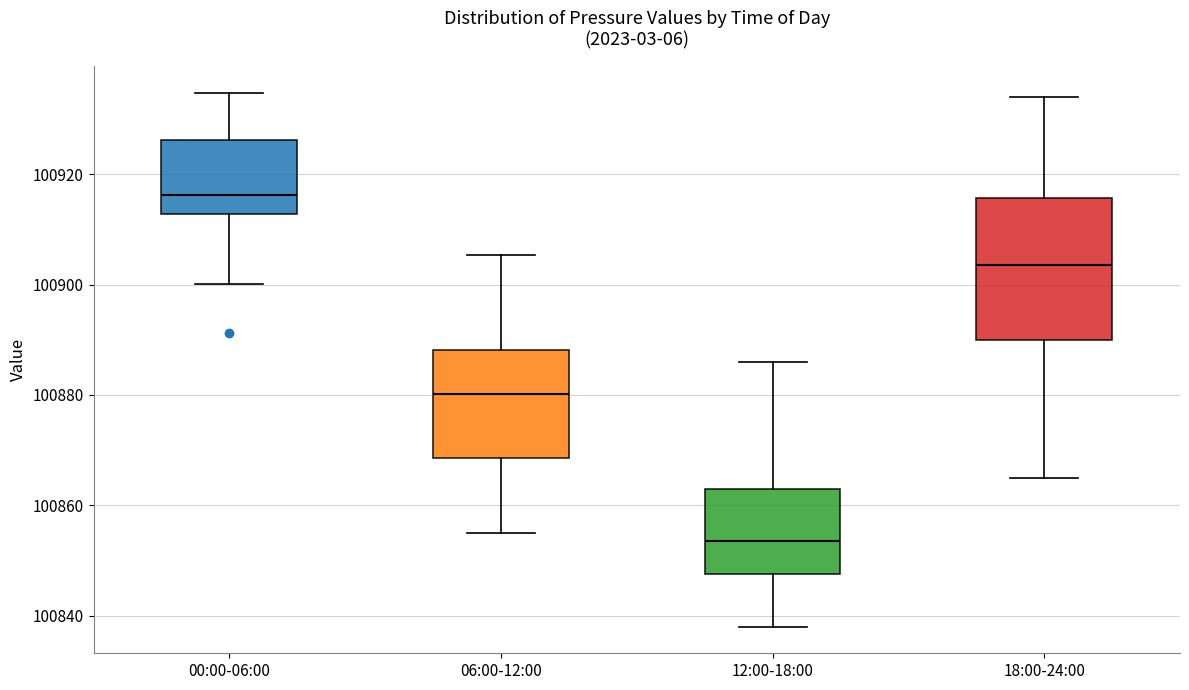

Which box has the highest median line?

00:00-06:00